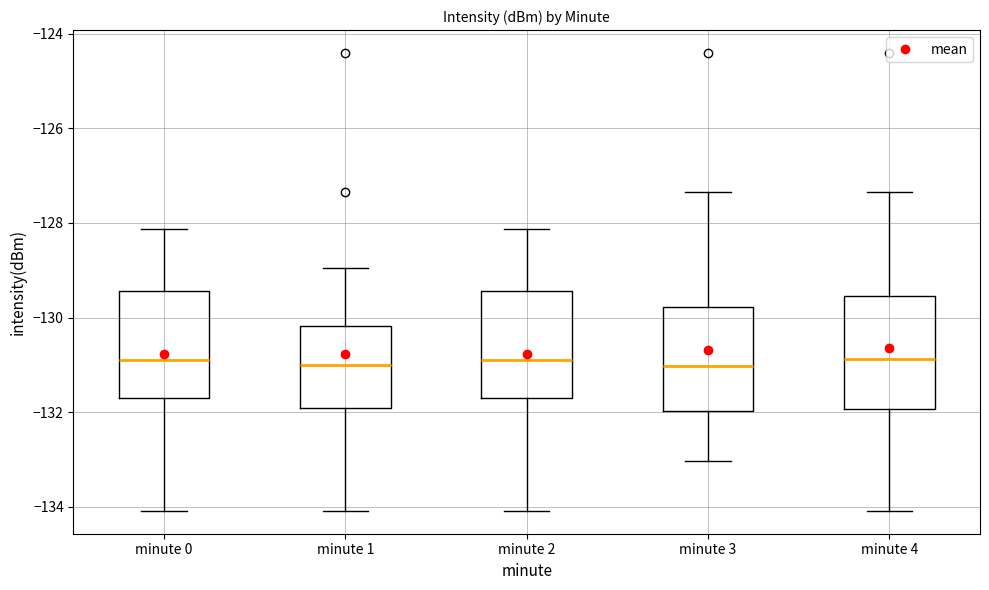

Reading left to right, read every box against the y-axis: the position of its median line, the range the box covers, and the ends of its whiskers. The values are not printed on the chart, so give them approximately, as read against the axis.

minute 0: median -131.0, box -131.8 to -129.4, whiskers -134.0 to -128.2
minute 1: median -131.0, box -132.0 to -130.2, whiskers -134.0 to -129.0
minute 2: median -131.0, box -131.8 to -129.4, whiskers -134.0 to -128.2
minute 3: median -131.0, box -132.0 to -129.8, whiskers -133.0 to -127.4
minute 4: median -130.8, box -132.0 to -129.6, whiskers -134.0 to -127.4